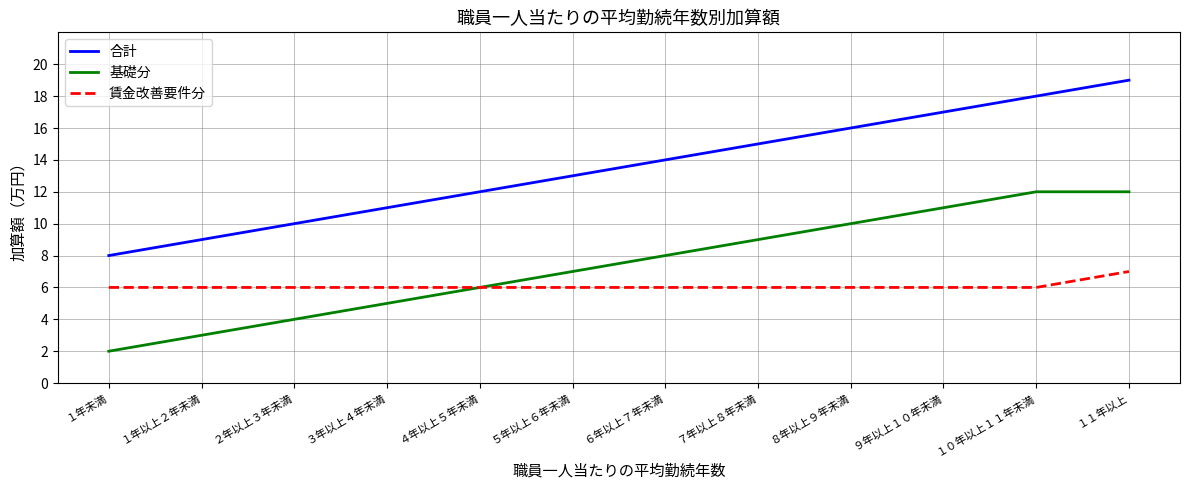

What is the maximum value shown in the chart?

19